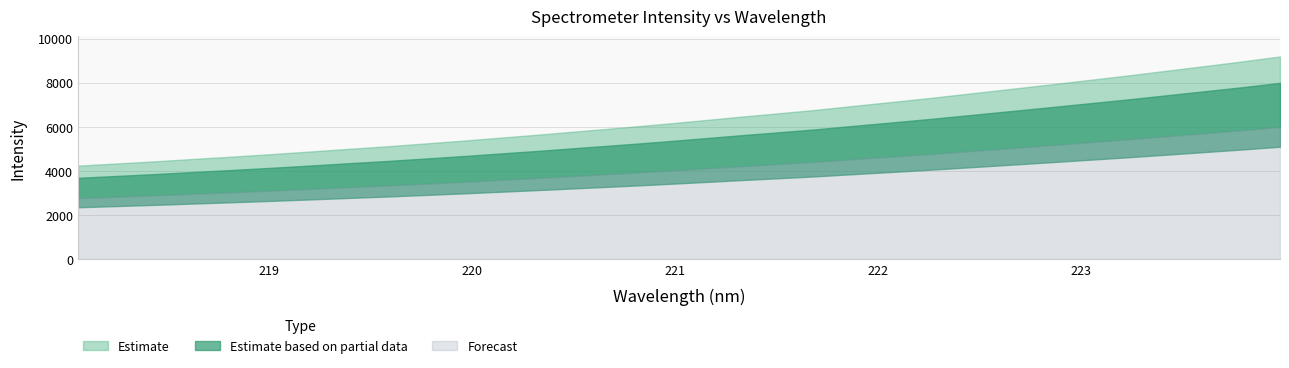

What is the difference between the values at 220.3533 and 219.9712?

244.6